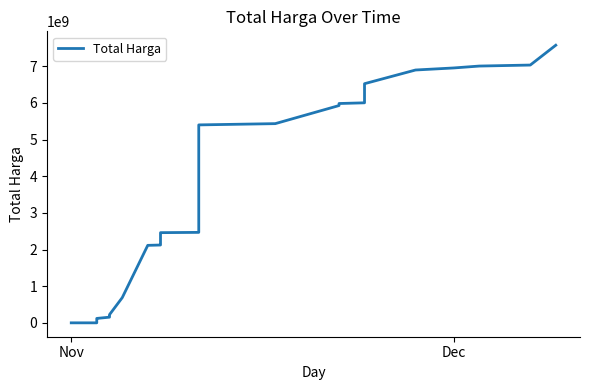

What is the difference between the maximum and minimum values?

7572361485